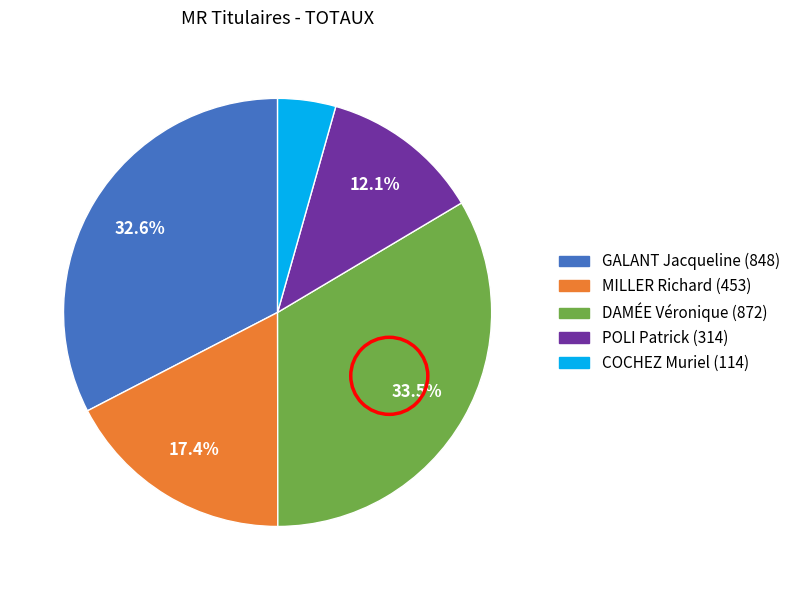

What is the ratio of the value at GALANT Jacqueline to the value at MILLER Richard?

1.9